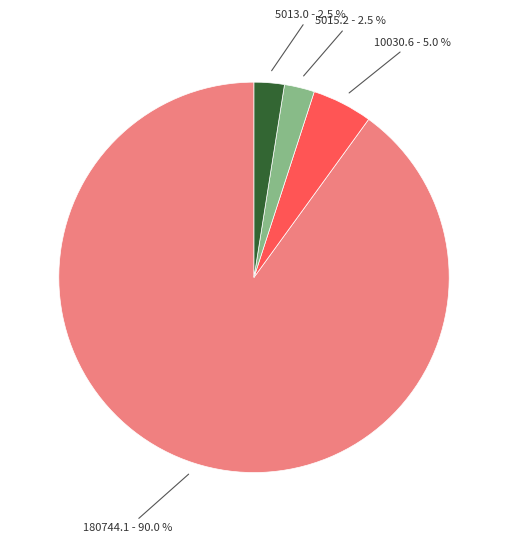

Does any single category account for the majority?

Yes